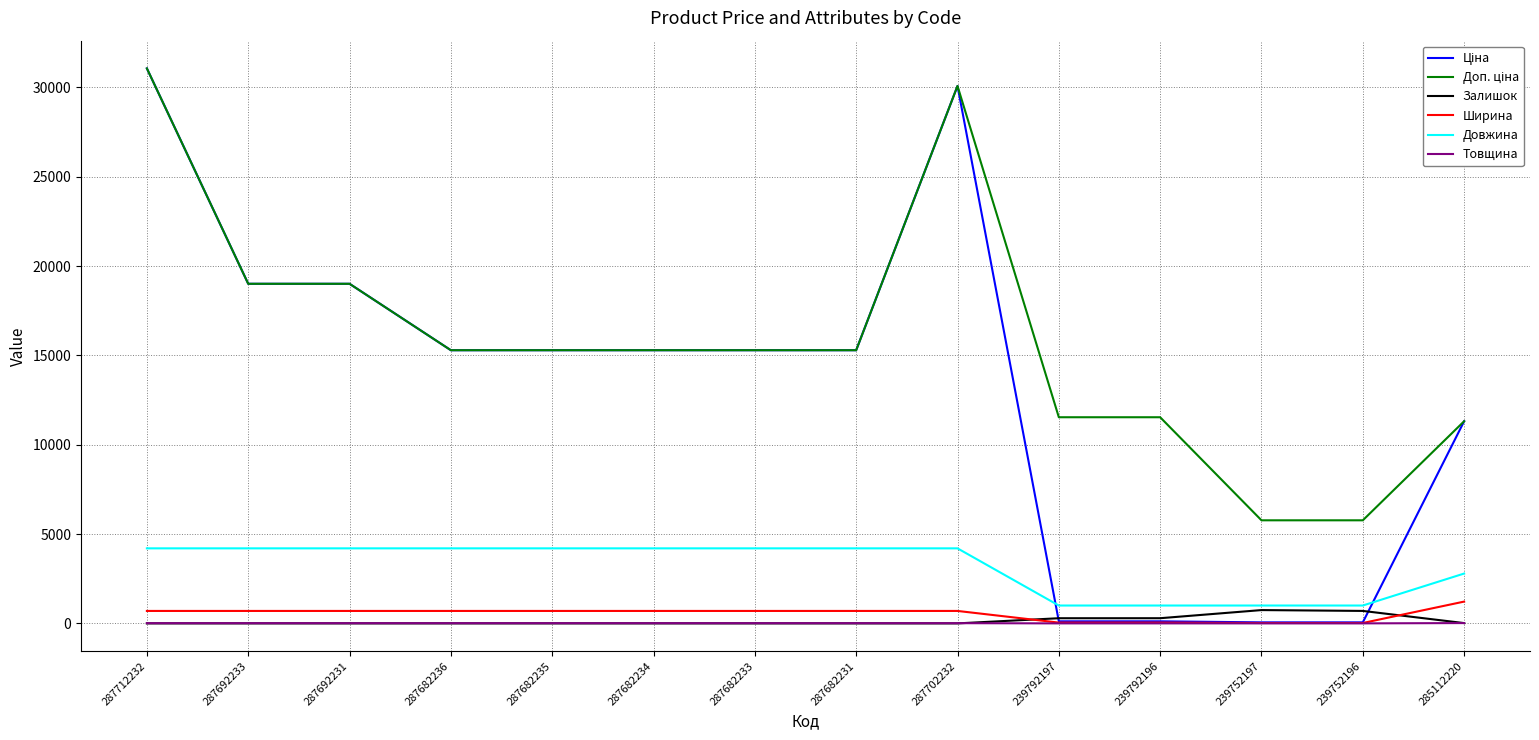

True or false: Ширина and Довжина intersect in this chart.

False